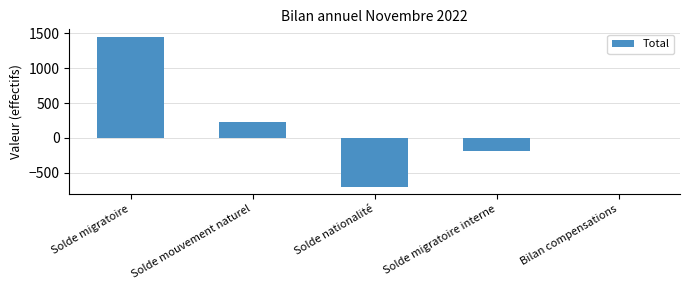

Reading left to right, what are all the values shown in this chart?

Solde migratoire=1449	Solde mouvement naturel=222	Solde nationalité=-697	Solde migratoire interne=-184	Bilan compensations=-5